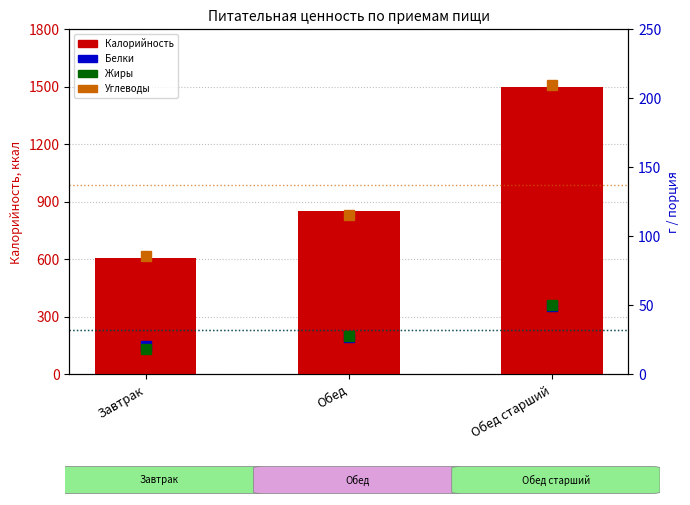

What is the value of the Углеводы bar at the 1st from the left?

85.8